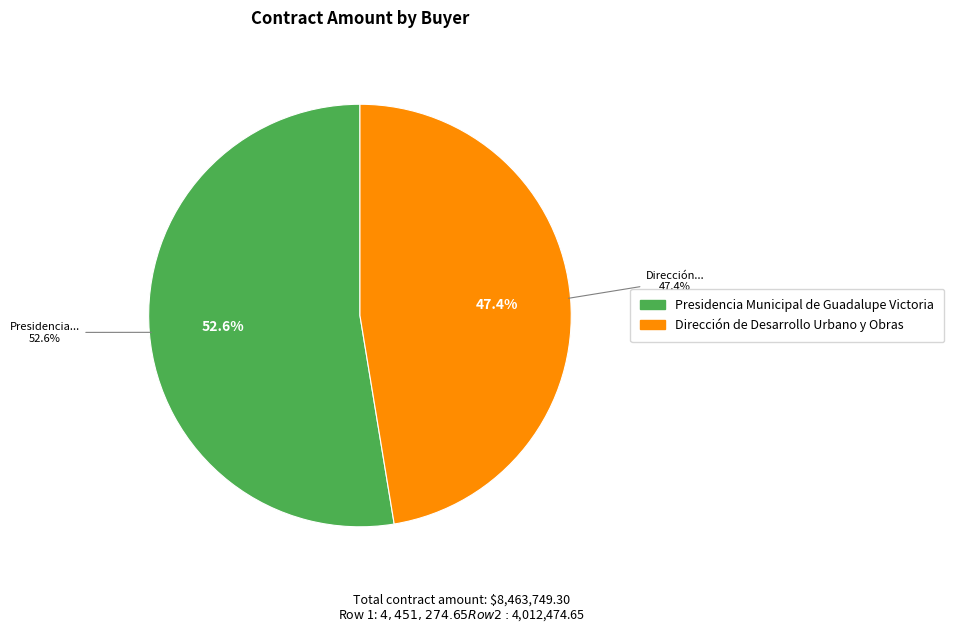

Approximately how many times larger is the value at Presidencia Municipal de Guadalupe Victoria compared to Dirección de Desarrollo Urbano y Obras?

1.1